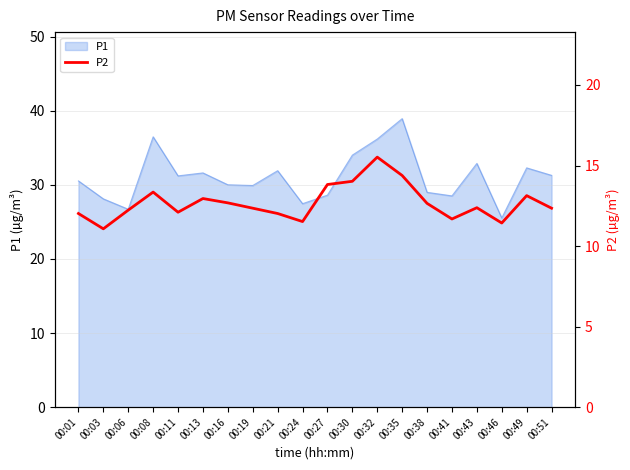

The chart shows a value of 18.4 at 00:46. True or false?

False